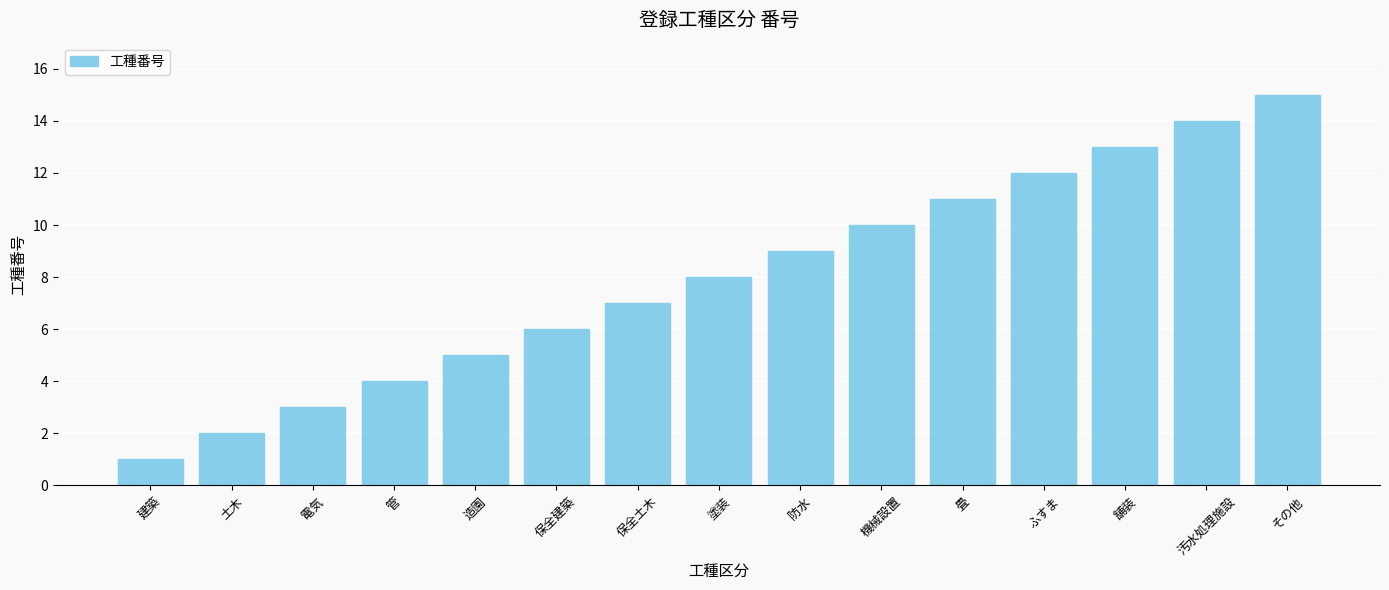

What is the label of the 10th bar from the left?

機械設置